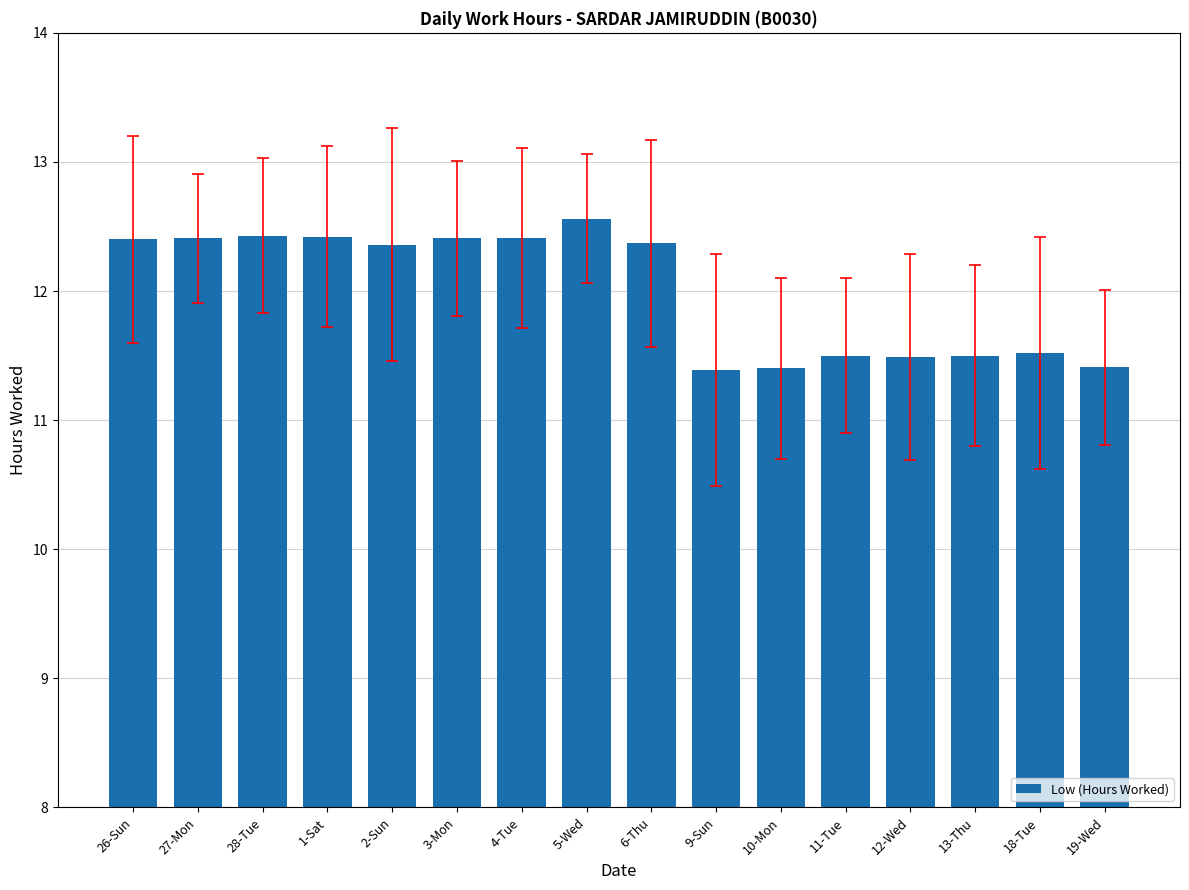

What is the label of the 6th bar from the left?

3-Mon